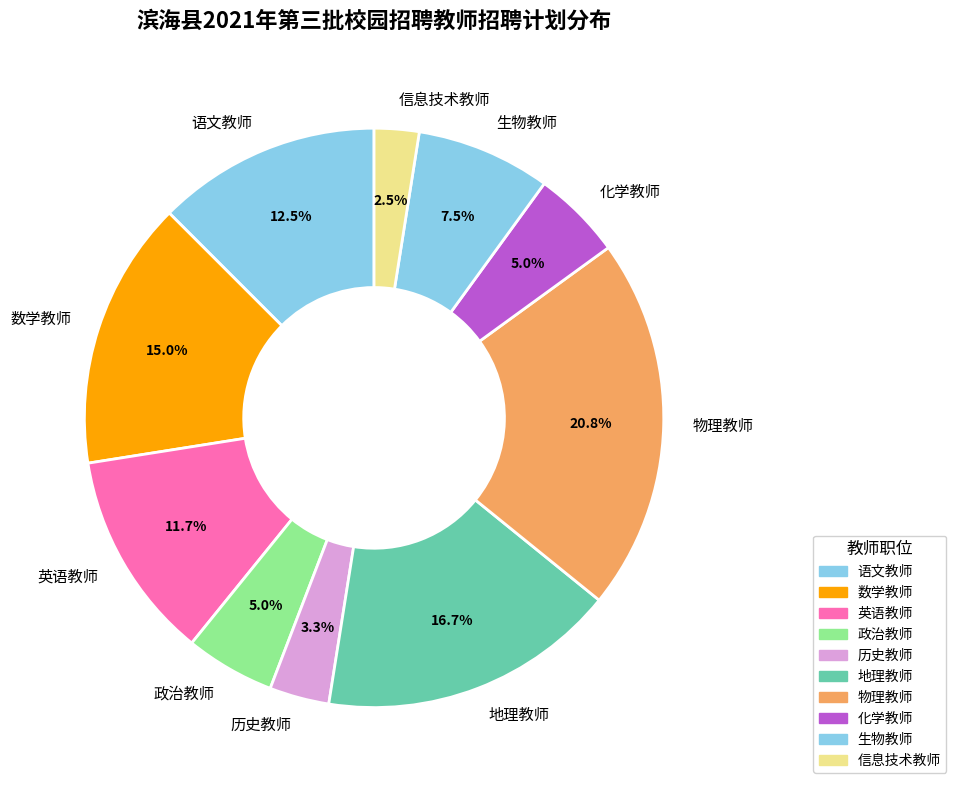

Which has a higher value, 数学教师 or 生物教师?

数学教师